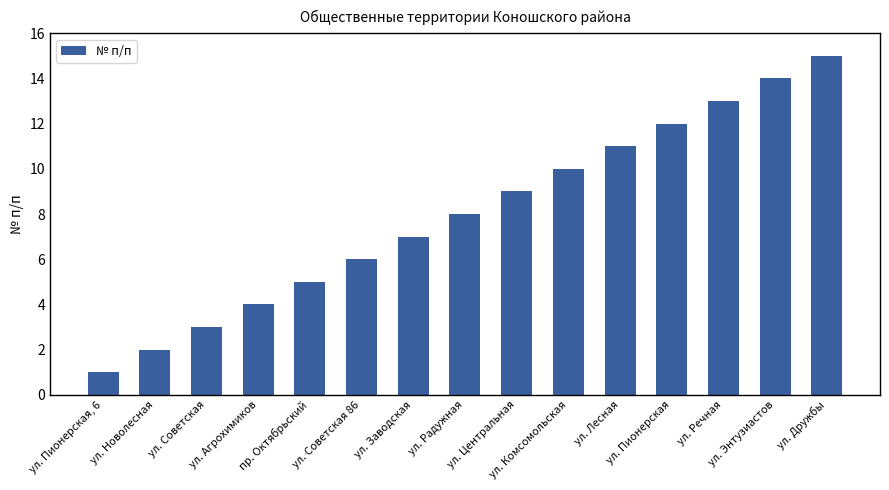

Does the chart contain any negative values?

No